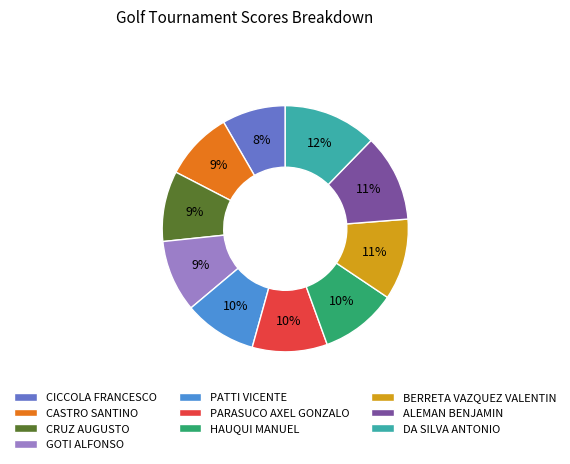

Is it true that CASTRO SANTINO is 9% of the pie?

True